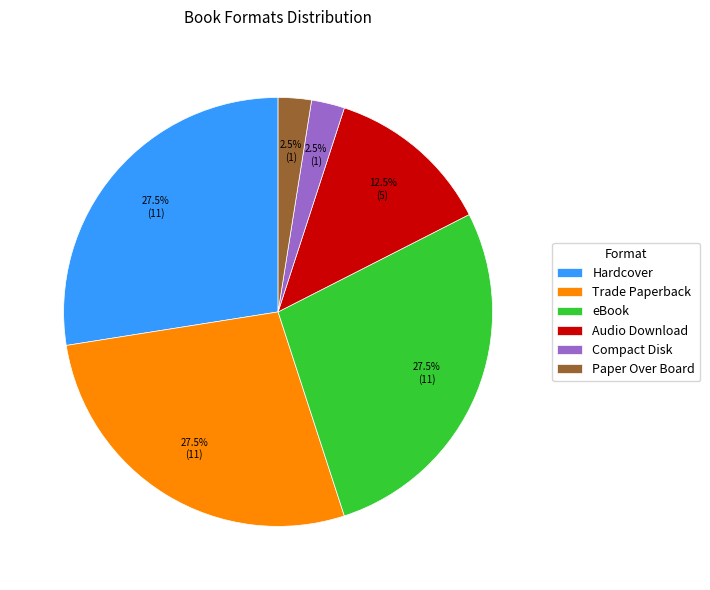

Which has a higher value, Paper Over Board or Trade Paperback?

Trade Paperback